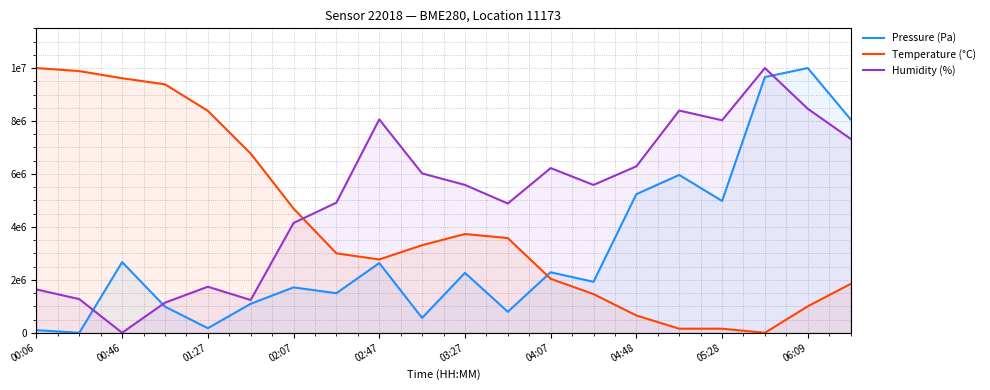

At which category is the sum across all series the highest?

17